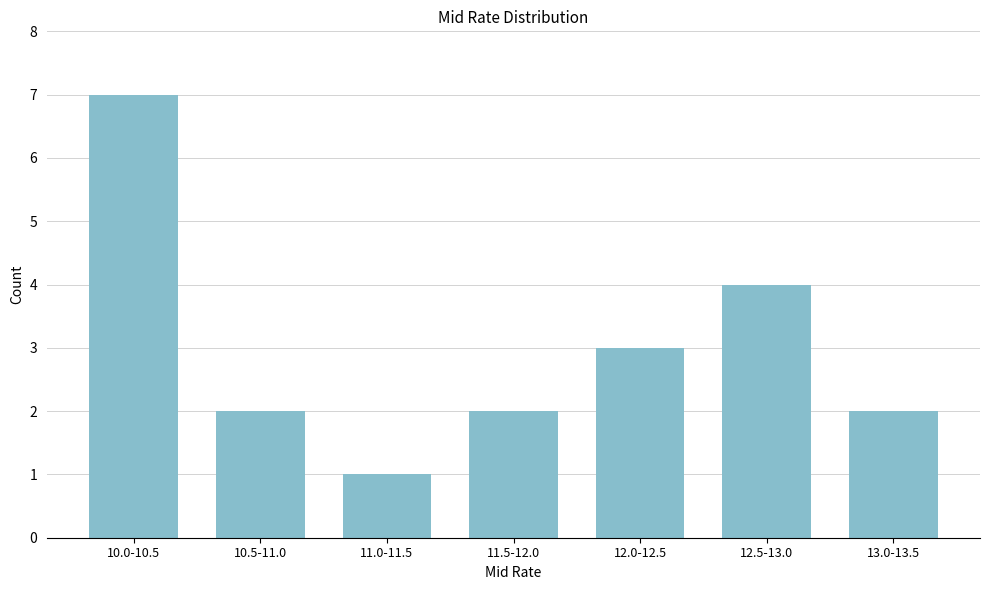

Reading left to right, transcribe all the data shown in this chart.

7	2	1	2	3	4	2